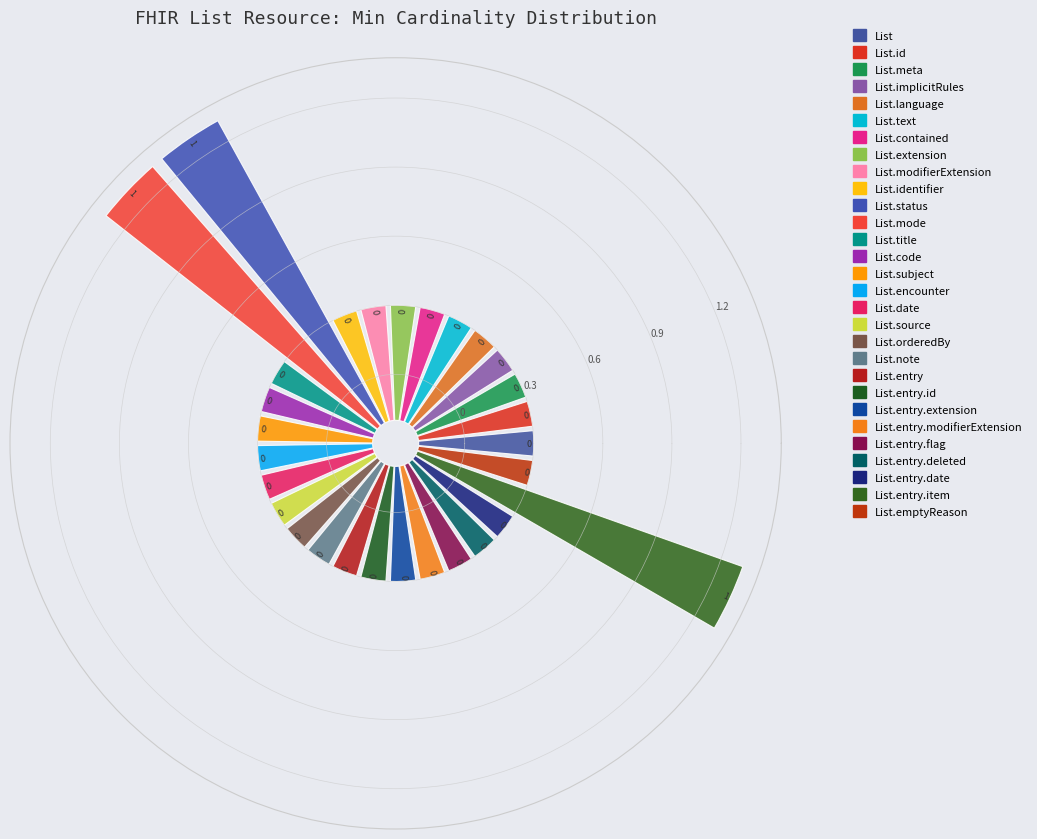

Count the number of slices in the pie.

29